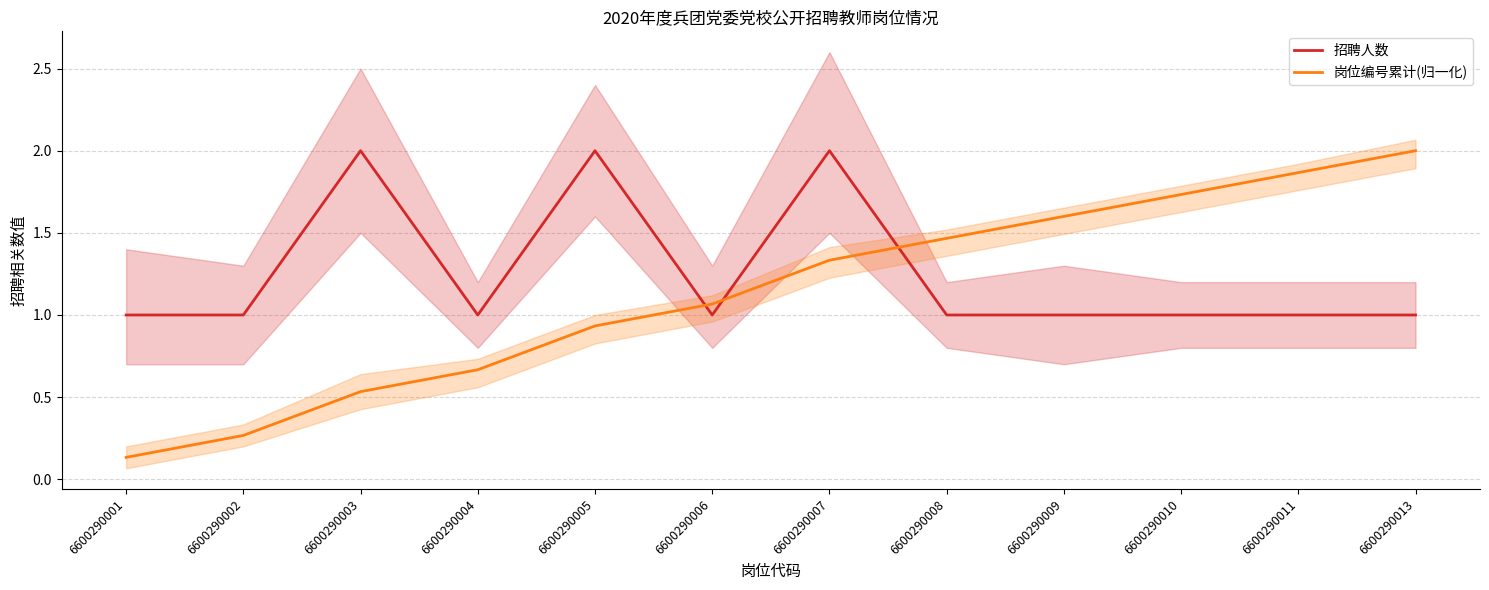

Which series has the widest spread of values?

岗位编号累计(归一化)